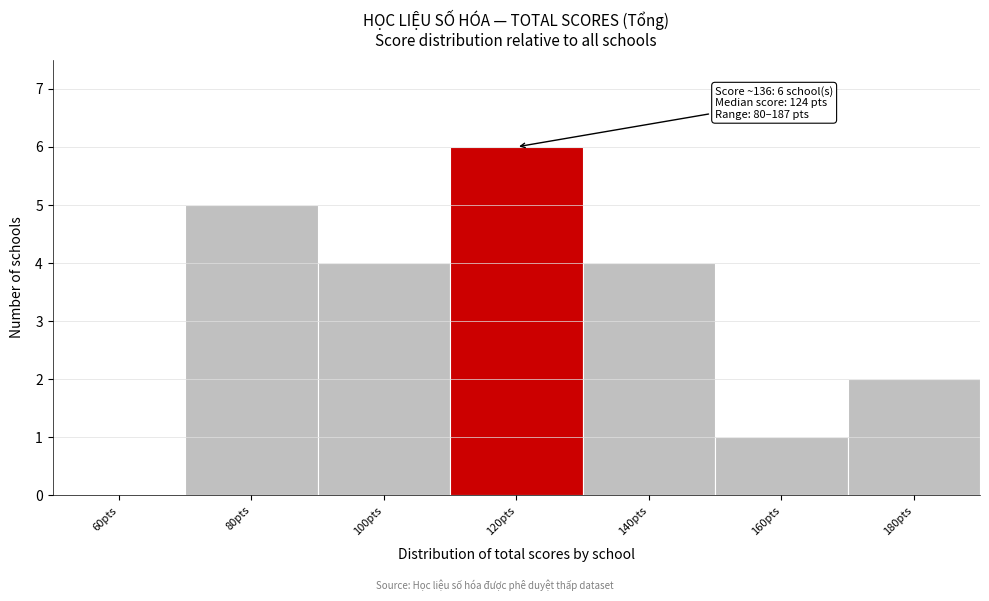

Reading right to left, extract all data points from this chart.

180pts=2	160pts=1	140pts=4	120pts=6	100pts=4	80pts=5	60pts=0